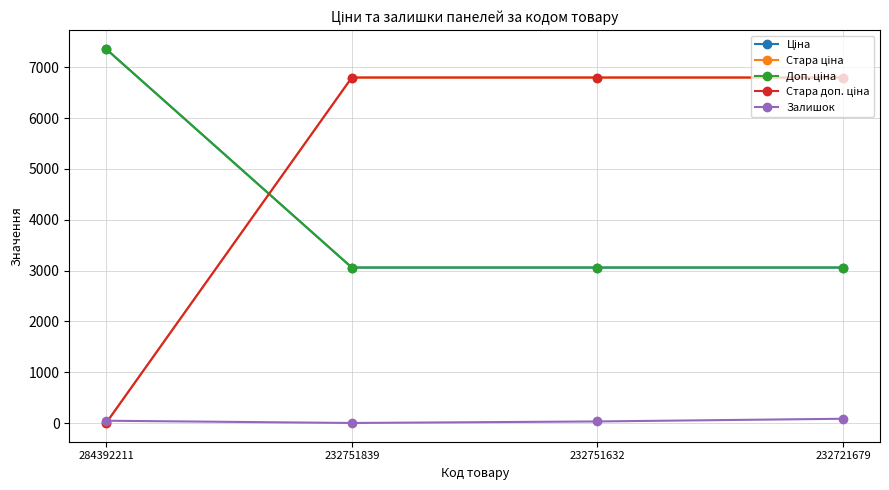

What is the difference between the highest and lowest values at 232751632?

6768.2